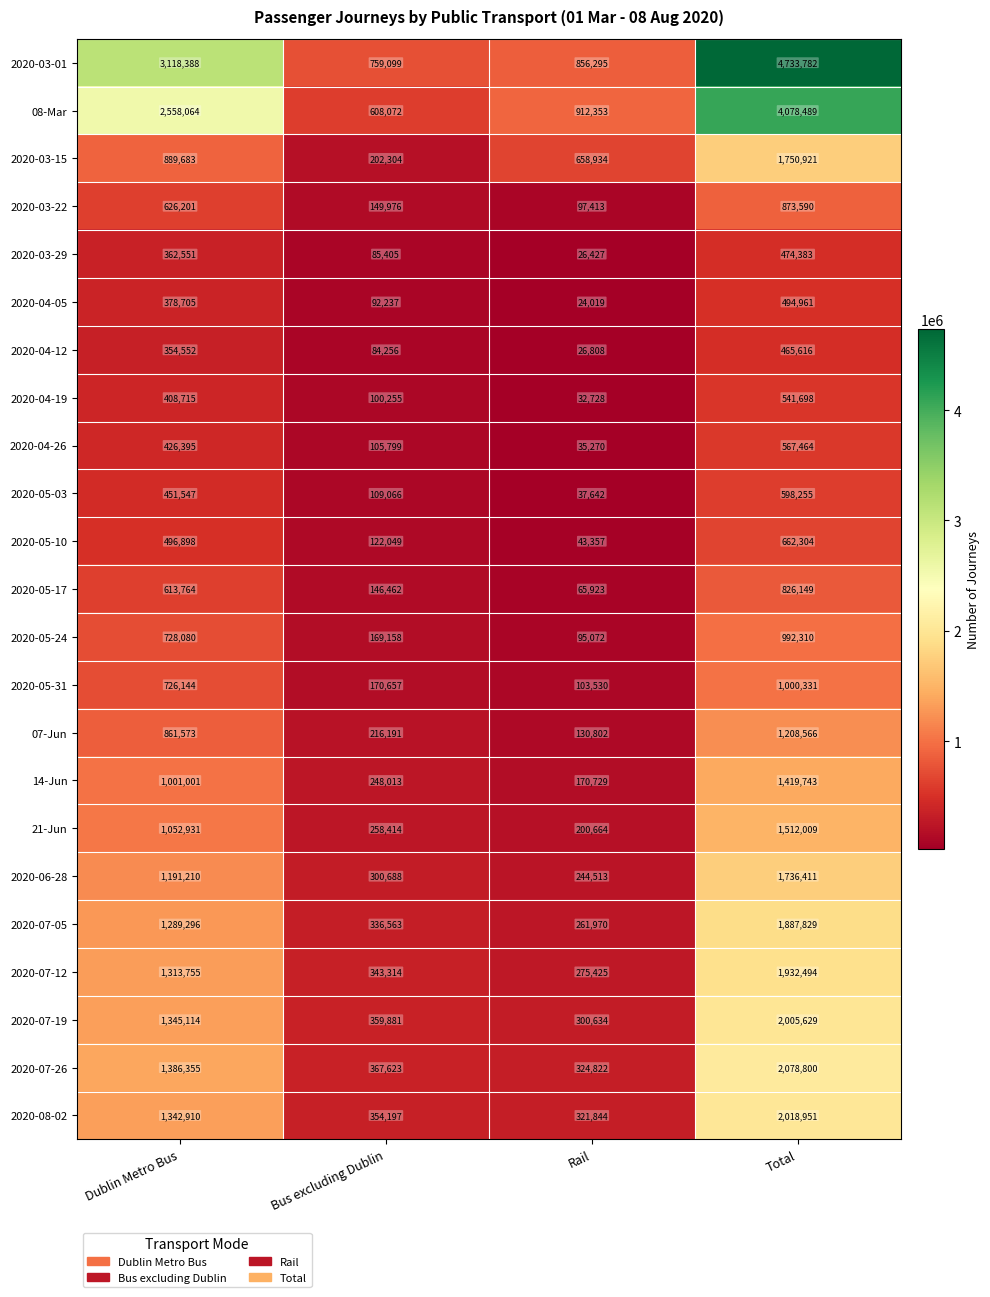

Is it true that 07-Jun equals 216191 at Bus excluding Dublin?

True